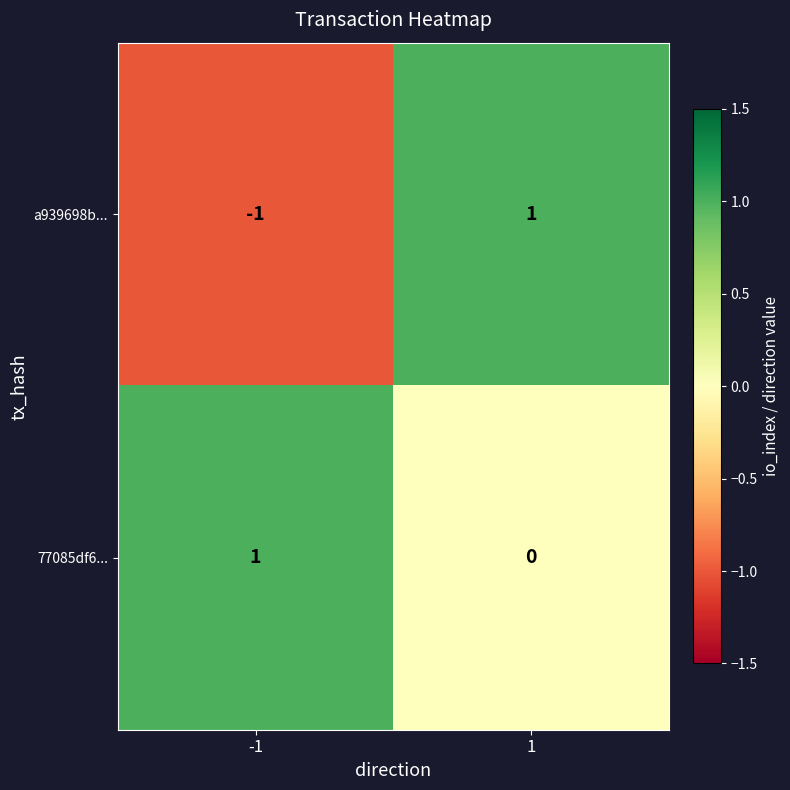

What is the maximum value shown in the chart?

1